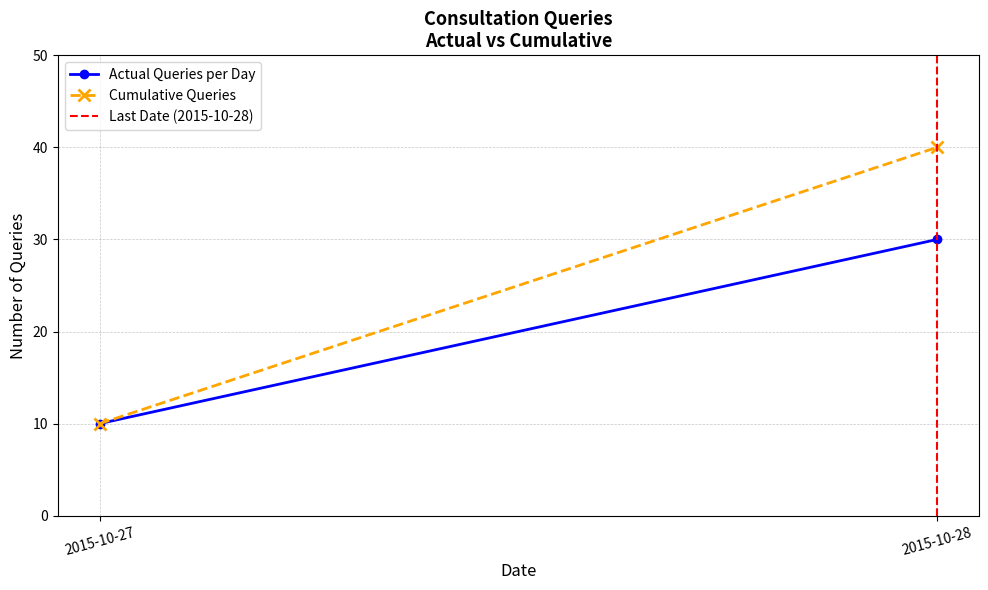

Count the Last Date (2015-10-28) values in the range 0 to 1.

2